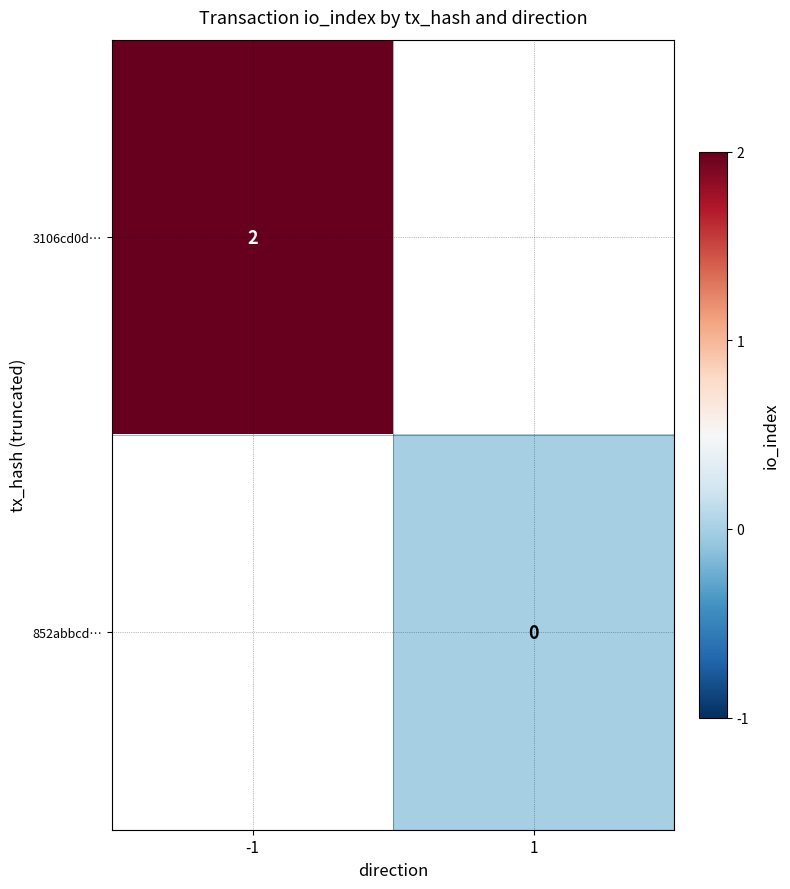

How many distinct data groups are displayed?

2